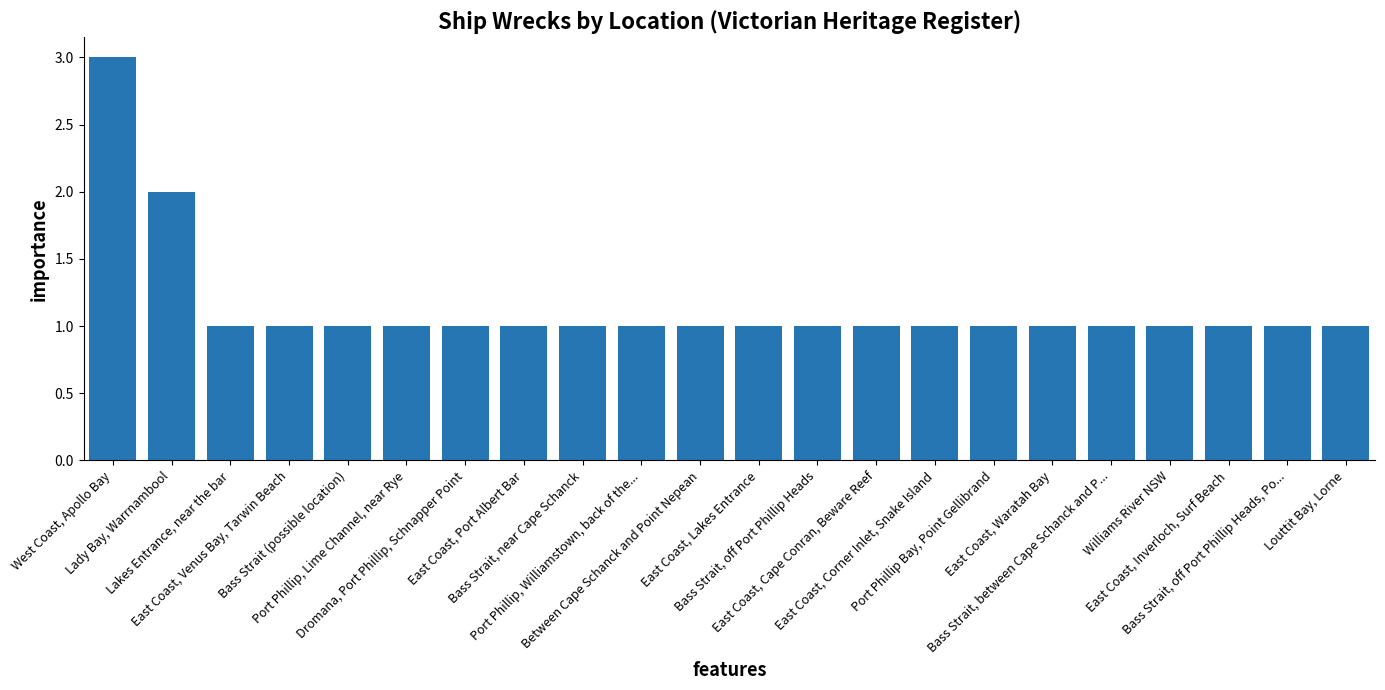

Reading right to left, extract all data points from this chart.

1	1	1	1	1	1	1	1	1	1	1	1	1	1	1	1	1	1	1	1	2	3